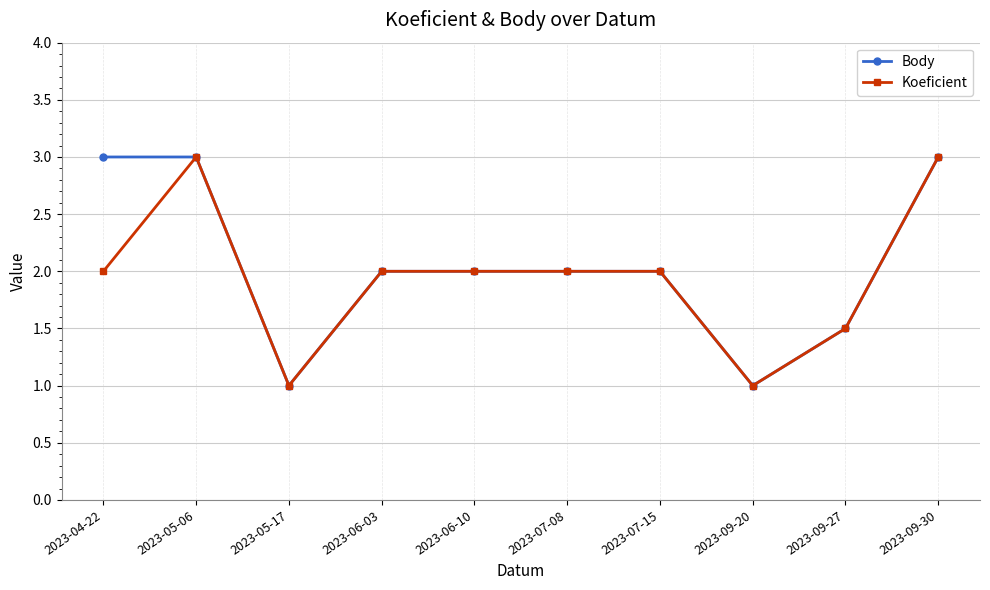

Reading left to right, what are all the values shown in this chart?

Body: 3.0	3.0	1.0	2.0	2.0	2.0	2.0	1.0	1.5	3.0
Koeficient: 2.0	3.0	1.0	2.0	2.0	2.0	2.0	1.0	1.5	3.0